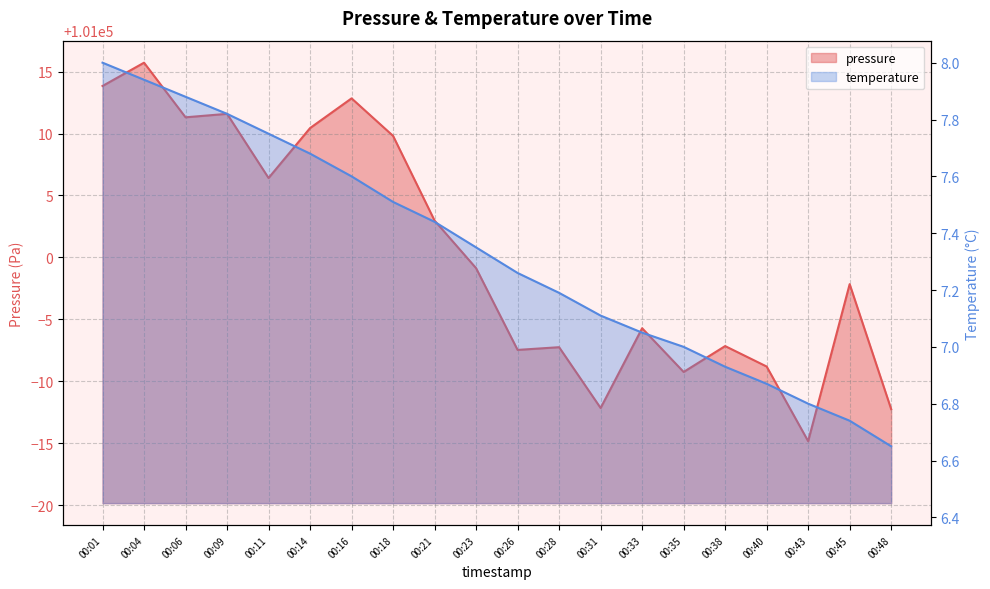

Reading right to left, extract all data points from this chart.

pressure: 100987.8	100997.8	100985.2	100991.2	100992.8	100990.8	100994.3	100987.8	100992.8	100992.5	100999.1	101003.0	101009.8	101012.8	101010.4	101006.4	101011.6	101011.3	101015.7	101013.8
temperature: 6.7	6.7	6.8	6.9	6.9	7.0	7.0	7.1	7.2	7.3	7.3	7.4	7.5	7.6	7.7	7.8	7.8	7.9	7.9	8.0